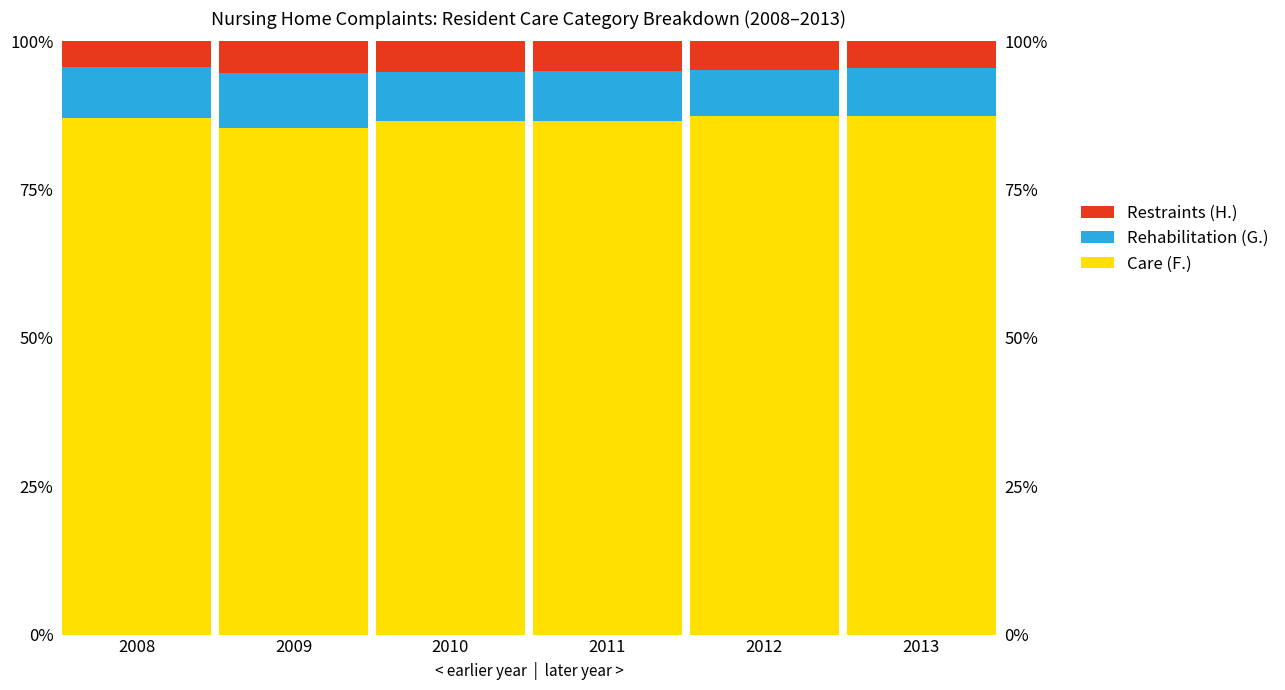

What is the total value across all series at 2010?

1.0